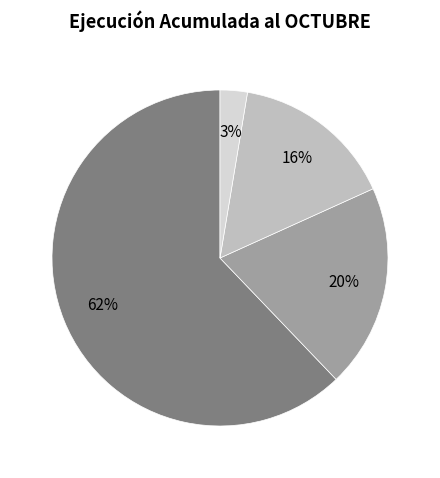

To the nearest percent, what is the average slice percentage?

25%